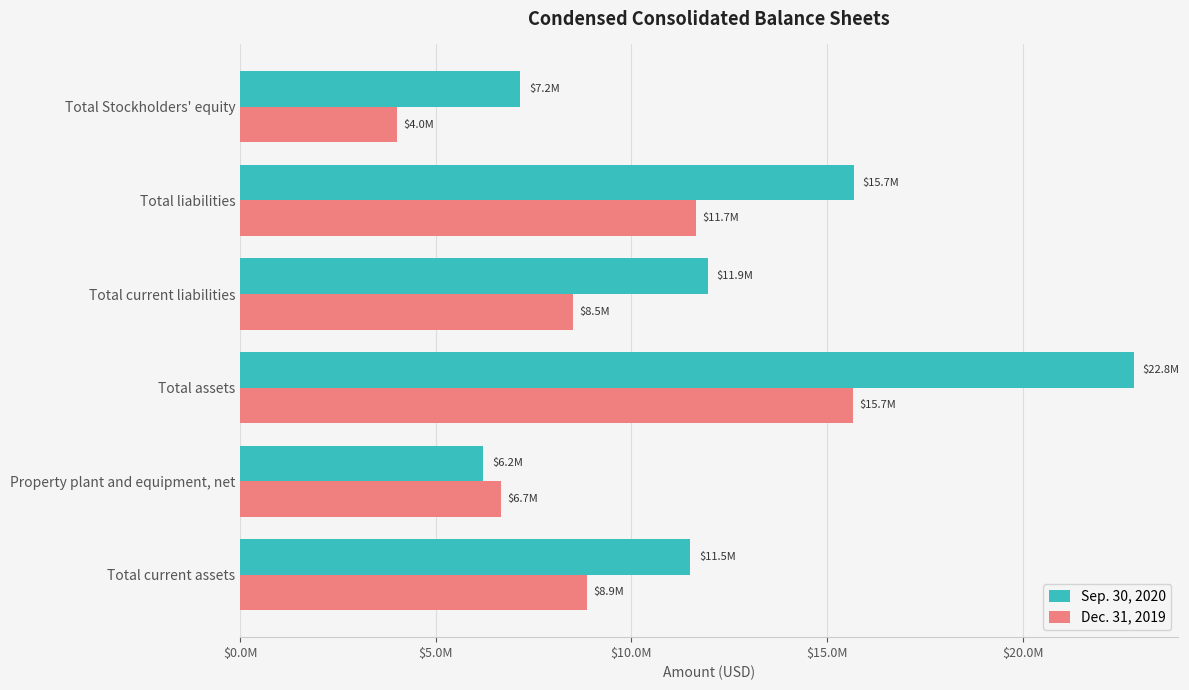

What is the value of the Sep. 30, 2020 bar at the 5th from the left?

15683219